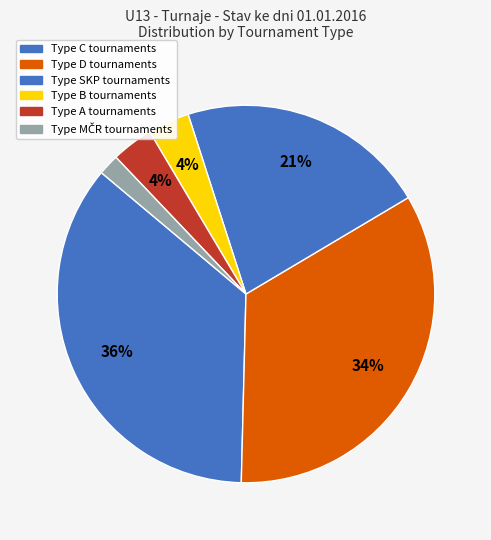

How many segments does this pie chart have?

6